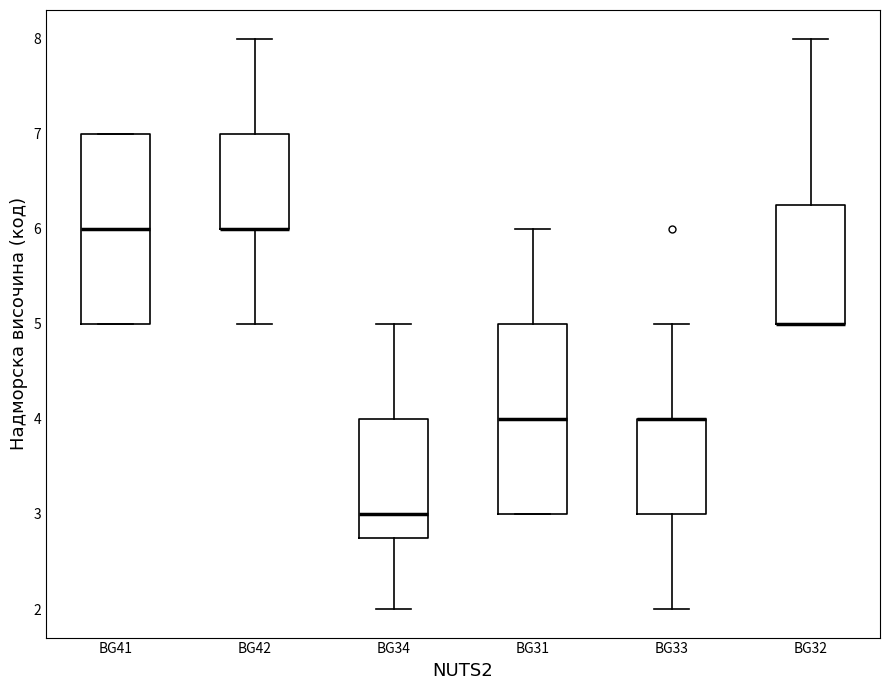

Reading left to right, read every box against the y-axis: the position of its median line, the range the box covers, and the ends of its whiskers. The values are not printed on the chart, so give them approximately, as read against the axis.

BG41: median 6.0, box 5.0 to 7.0, whiskers 5.0 to 7.0
BG42: median 6.0 (drawn on the box's lower edge), box 6.0 to 7.0, whiskers 5.0 to 8.0
BG34: median 3.0, box 2.8 to 4.0, whiskers 2.0 to 5.0
BG31: median 4.0, box 3.0 to 5.0, whiskers 3.0 to 6.0
BG33: median 4.0 (drawn on the box's upper edge), box 3.0 to 4.0, whiskers 2.0 to 5.0
BG32: median 5.0 (drawn on the box's lower edge), box 5.0 to 6.3, whiskers 5.0 to 8.0